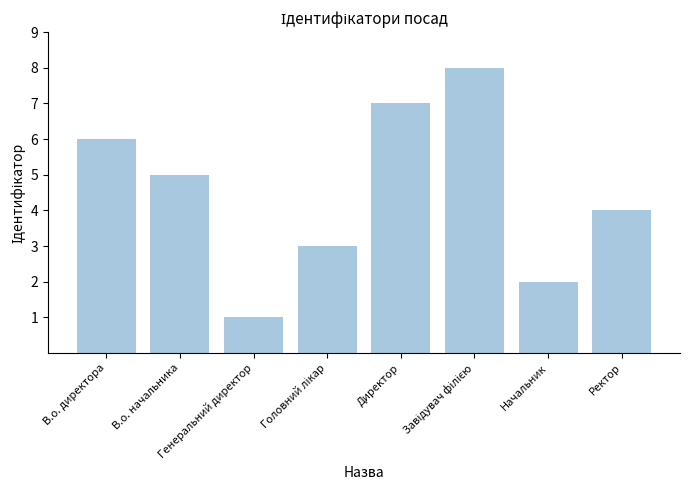

Where does the data first go above 5?

В.о. директора